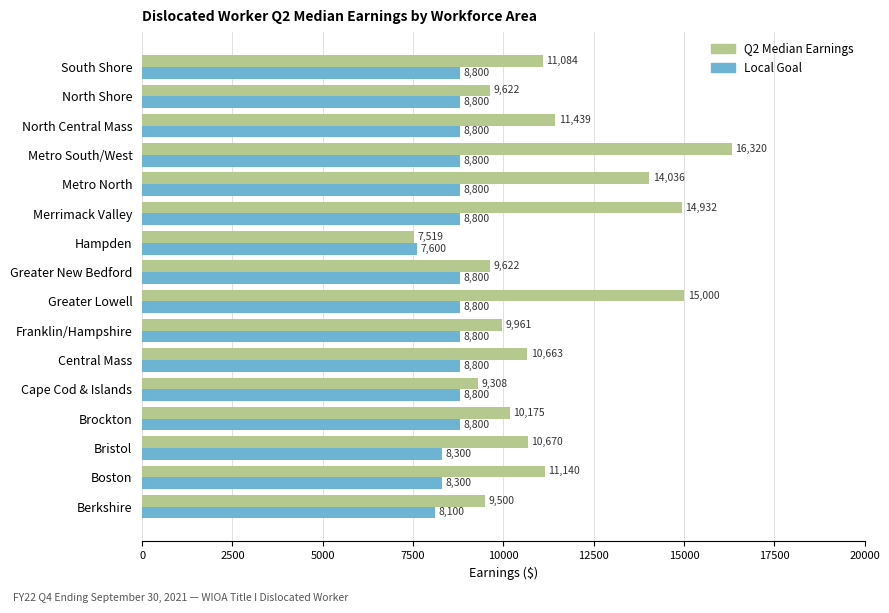

Which label corresponds to the largest value in the chart?

Metro South/West